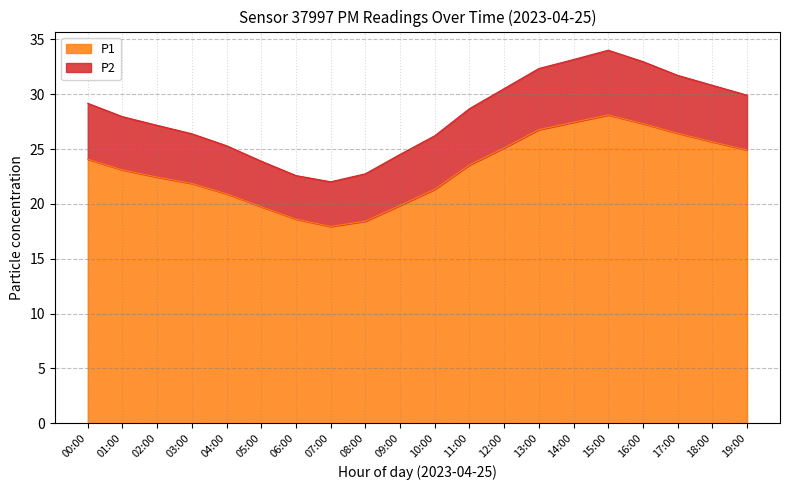

At which category does the chart reach its minimum across all series?

07:00